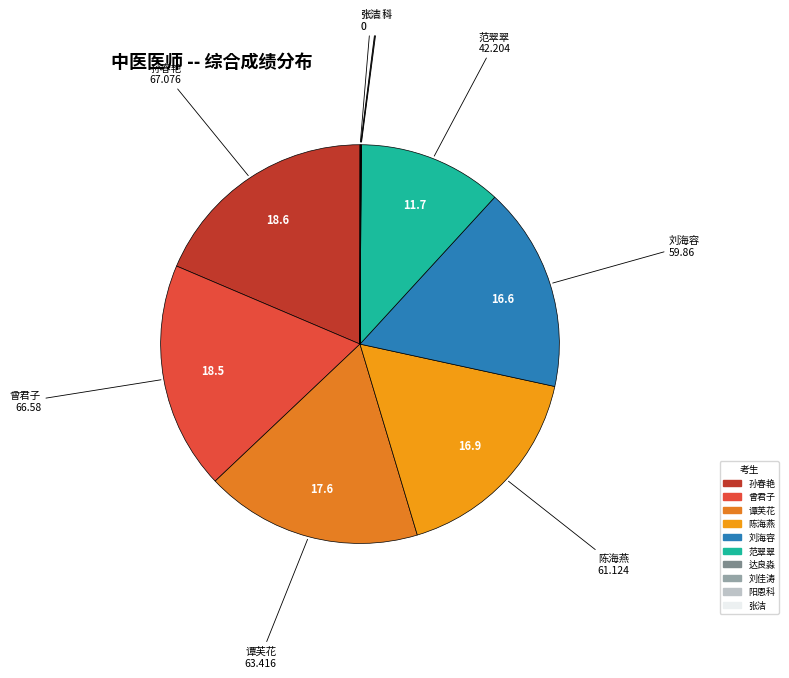

Does any single category account for the majority?

No